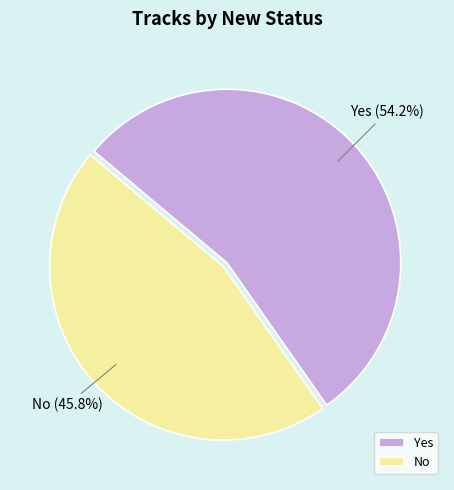

To the nearest percent, what portion does Yes represent?

54%